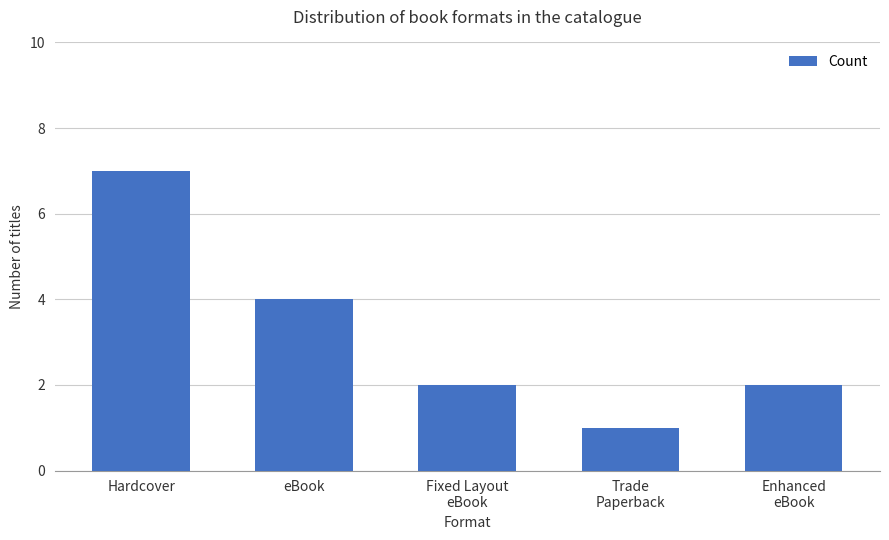

Where does the data first go above 2?

Hardcover